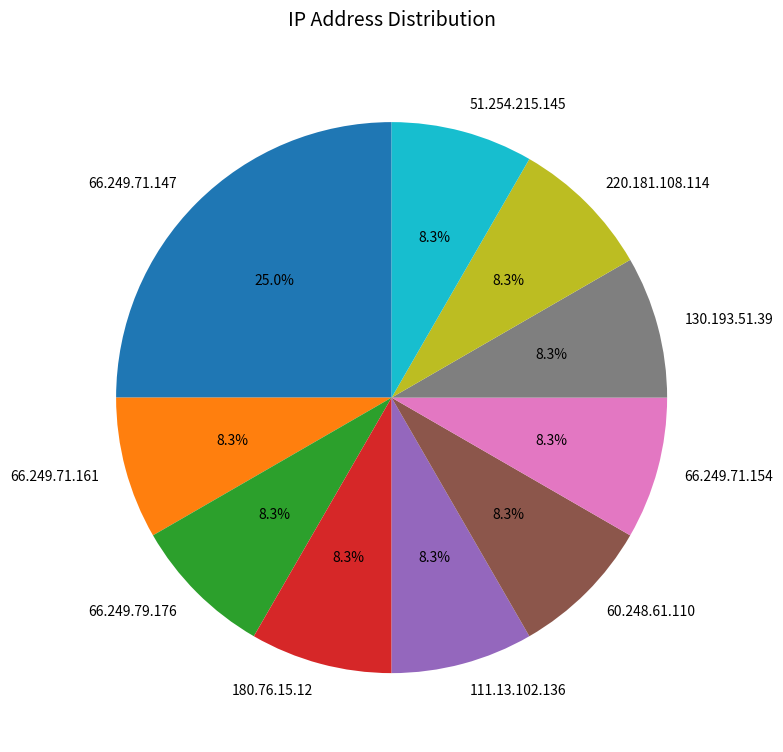

Is the sum of 66.249.79.176 and 60.248.61.110 greater than half?

No